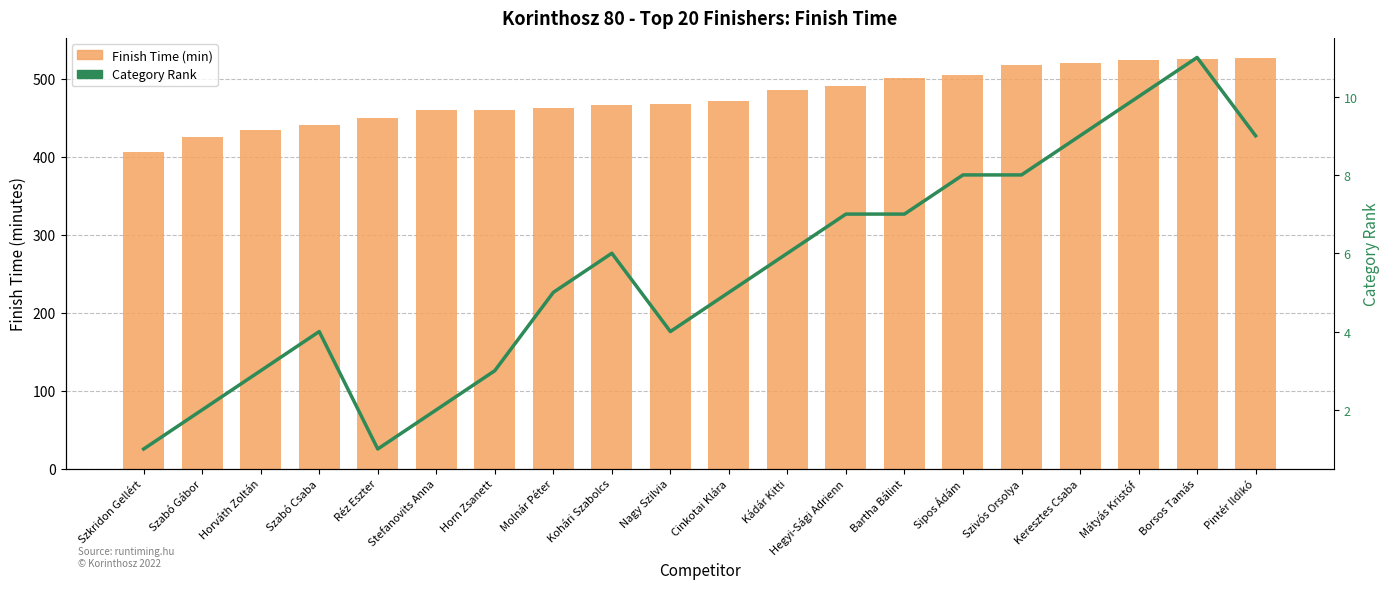

Which has a higher value, Molnár Péter or Horn Zsanett?

Molnár Péter